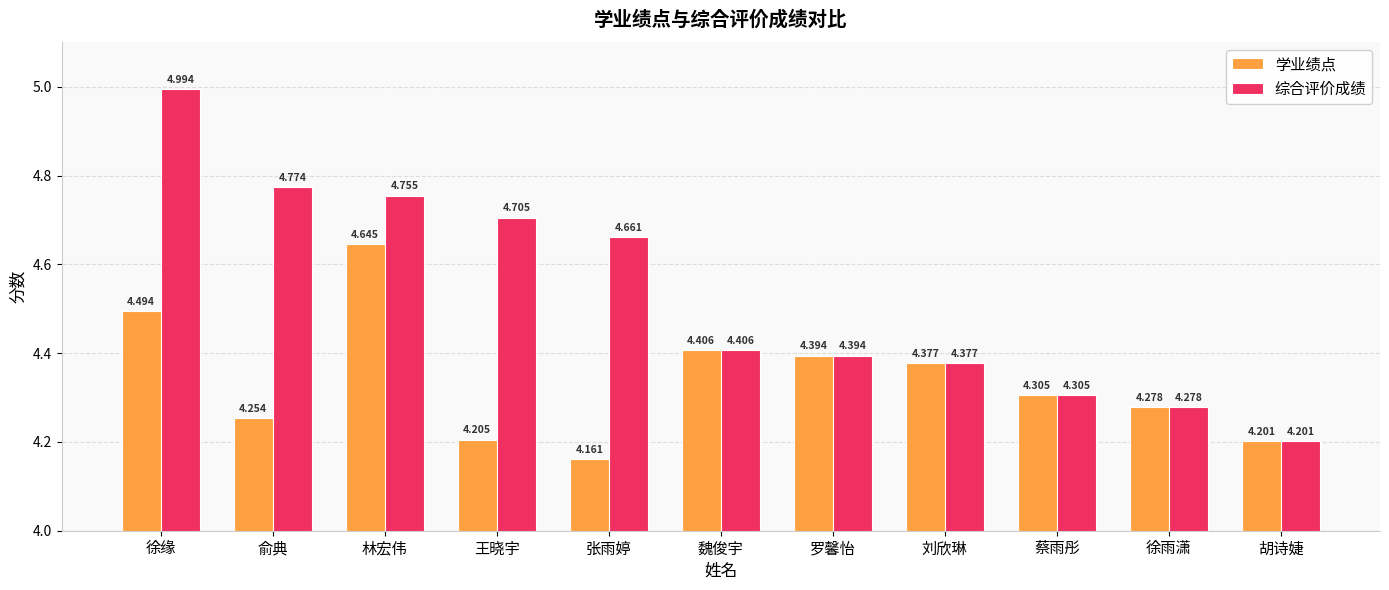

What are all the series names shown in the legend?

学业绩点, 综合评价成绩